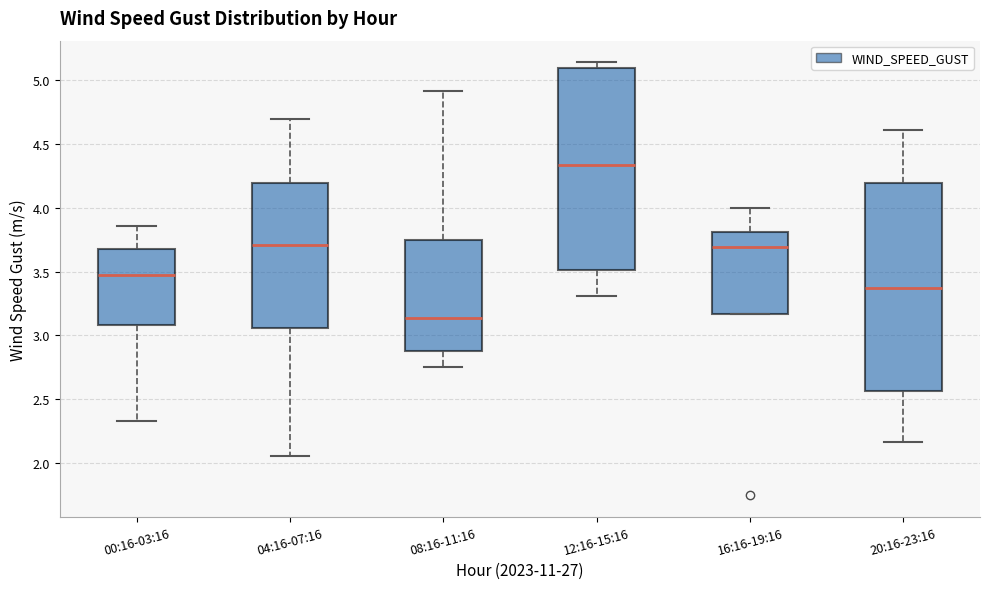

Reading left to right, transcribe this box plot: for each box, give where its median line is, the range the box spans, and where its two whiskers end, as read against the y-axis. The values are not printed on the chart, so give them approximately, as read against the axis.

00:16-03:16: median 3.45, box 3.10 to 3.65, whiskers 2.35 to 3.85
04:16-07:16: median 3.70, box 3.05 to 4.20, whiskers 2.05 to 4.70
08:16-11:16: median 3.15, box 2.90 to 3.75, whiskers 2.75 to 4.90
12:16-15:16: median 4.35, box 3.50 to 5.10, whiskers 3.30 to 5.15
16:16-19:16: median 3.70, box 3.15 to 3.80, whiskers 3.15 to 4.00
20:16-23:16: median 3.40, box 2.55 to 4.20, whiskers 2.15 to 4.60